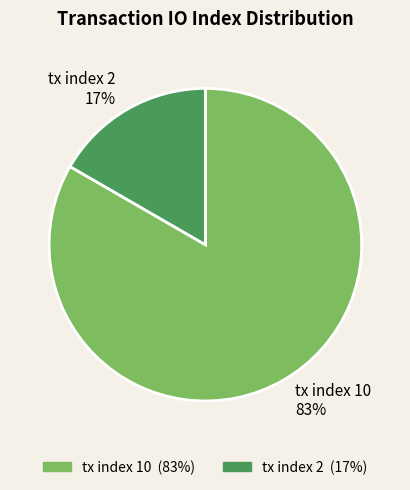

To the nearest percent, what is the average slice percentage?

50%